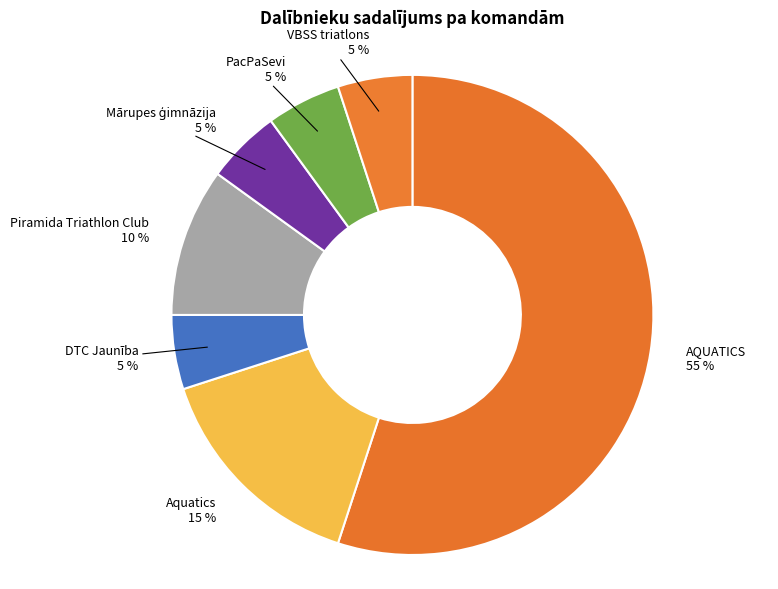

To the nearest percent, what is the difference between the largest and smallest slice percentages?

50%